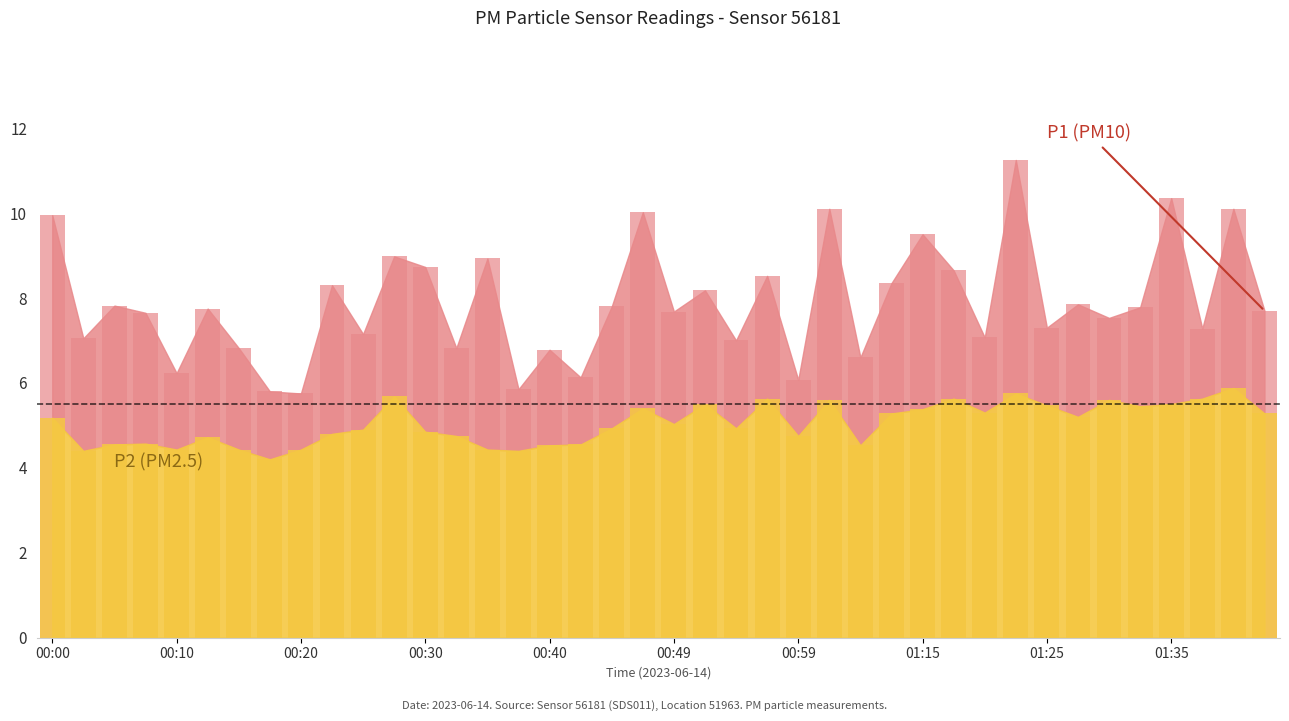

The P1 series shows 10.0 at 00:47. True or false?

True